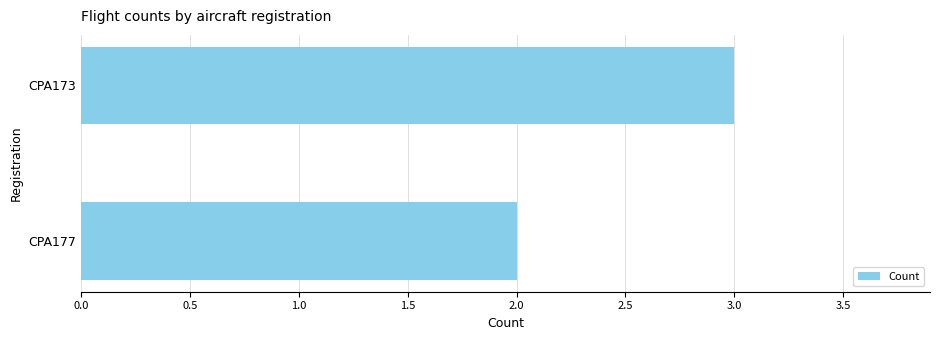

Reading bottom to top, extract all data points from this chart.

2	3